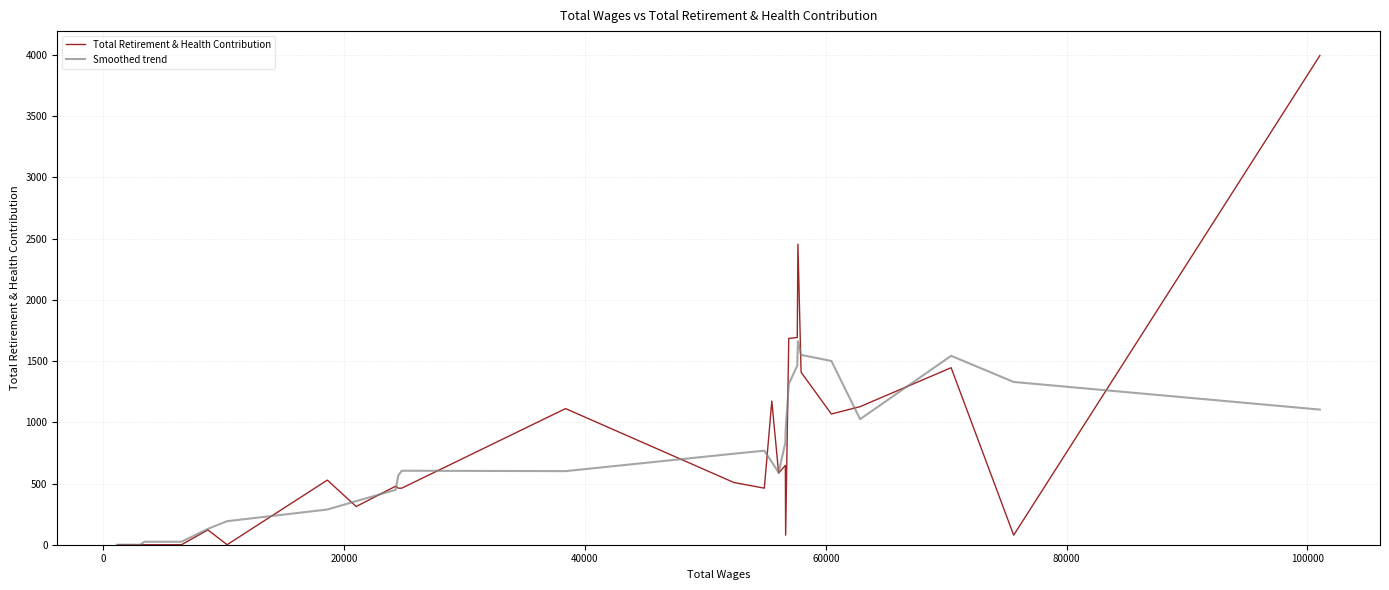

What is the greatest value displayed?

3996.0